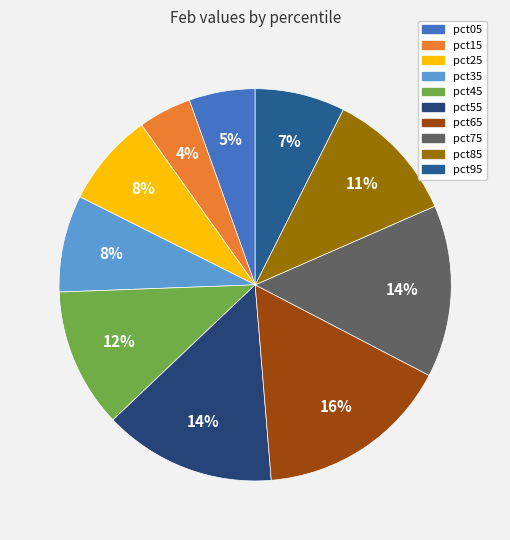

To the nearest percent, what portion does pct85 represent?

11%